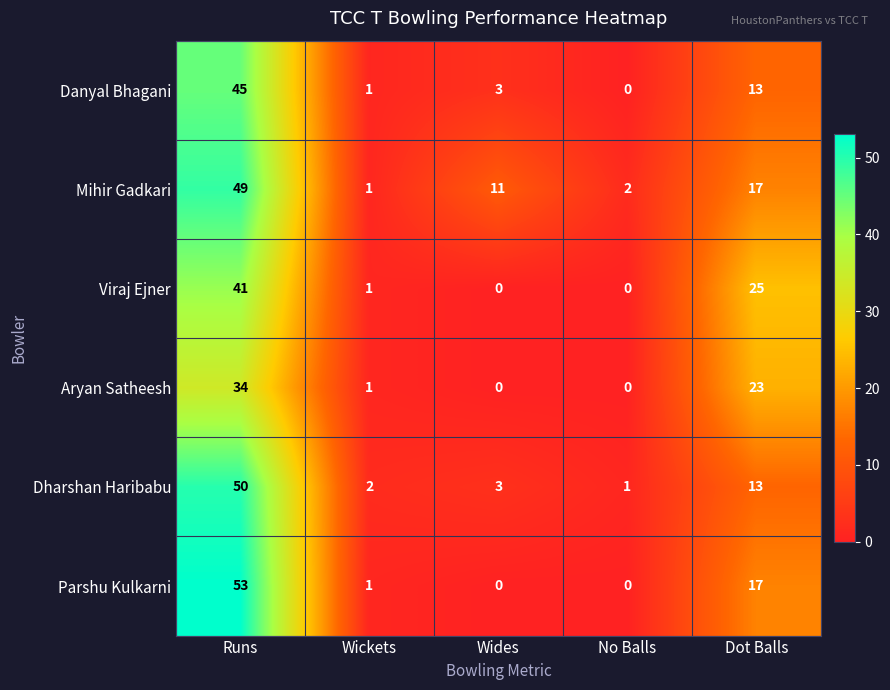

What is the total value across all series at Wides?

17